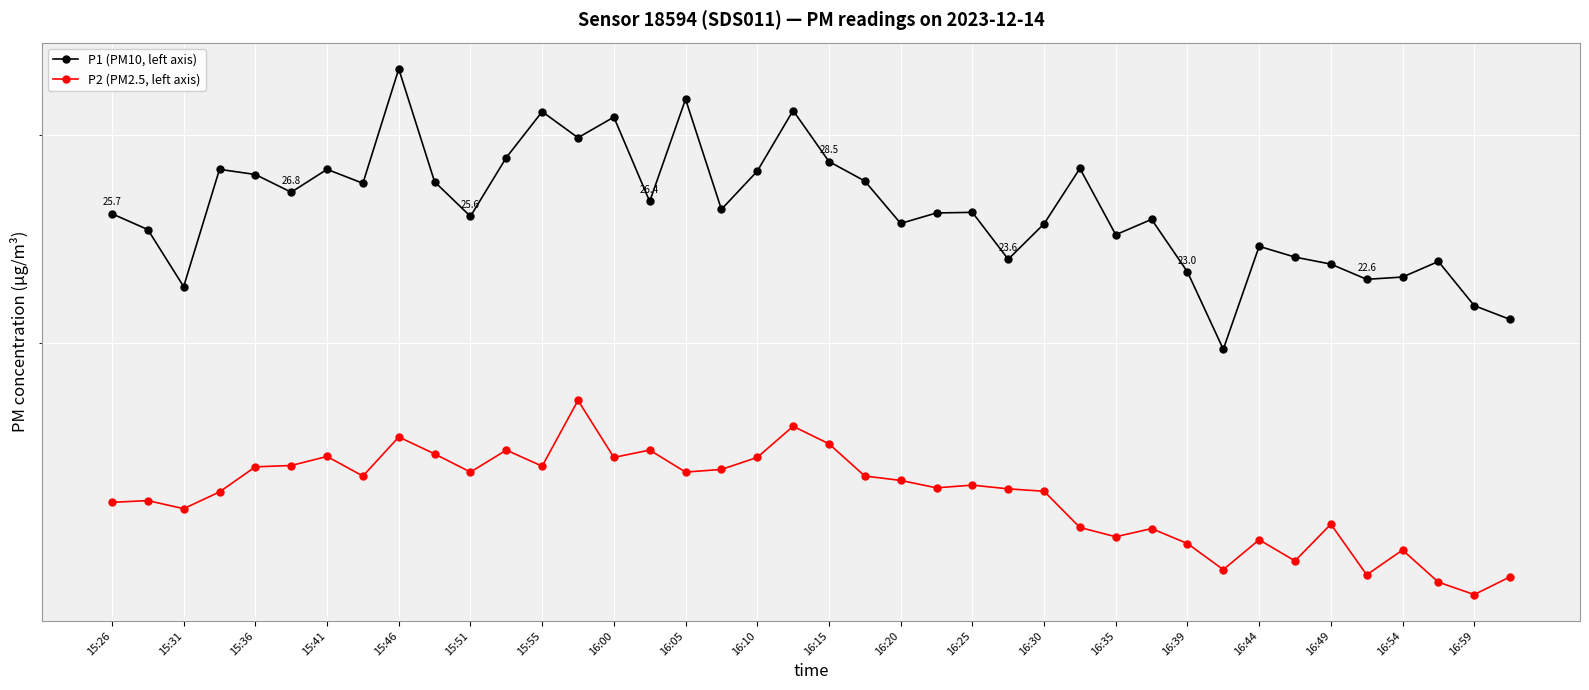

True or false: P1 (PM10, left axis) and P2 (PM2.5, left axis) cross at least once.

False